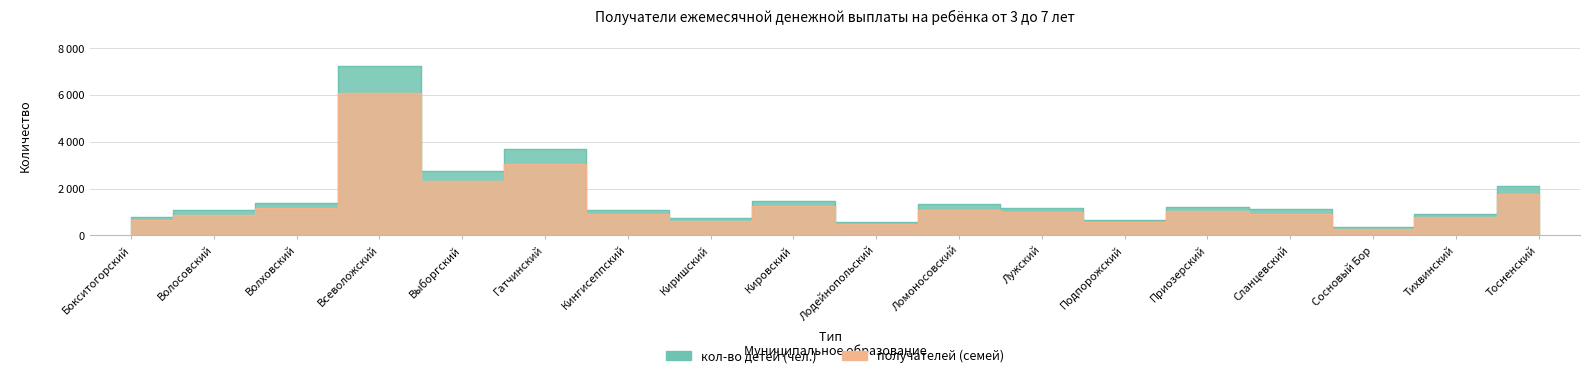

Rank the series by their average value, from lowest to highest.

получателей (семей), кол-во детей (чел.)